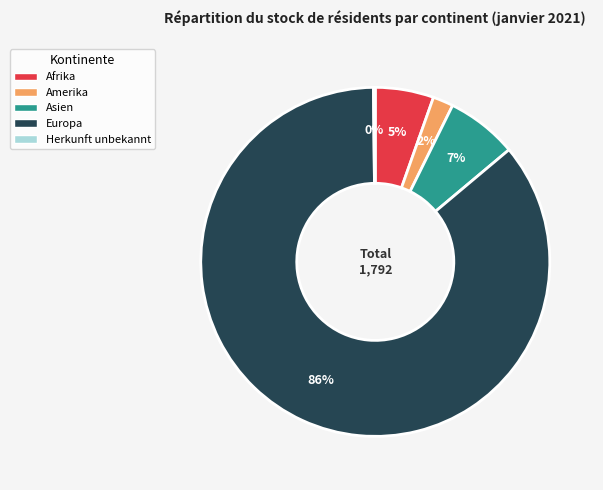

To the nearest percent, what is the difference between the largest and smallest slice percentages?

86%